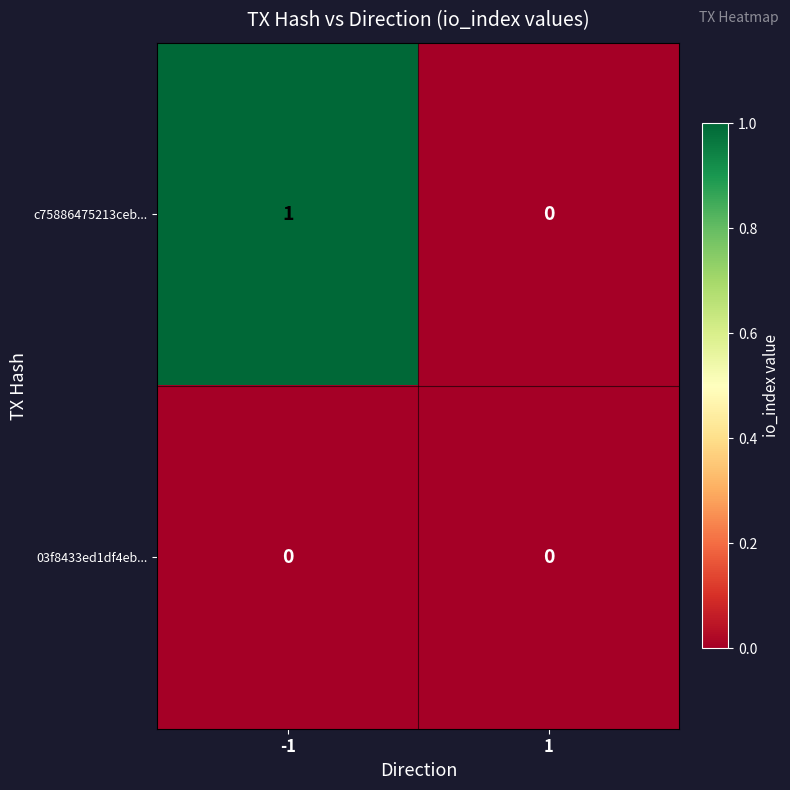

Which series has the widest spread of values?

c75886475213ceb...